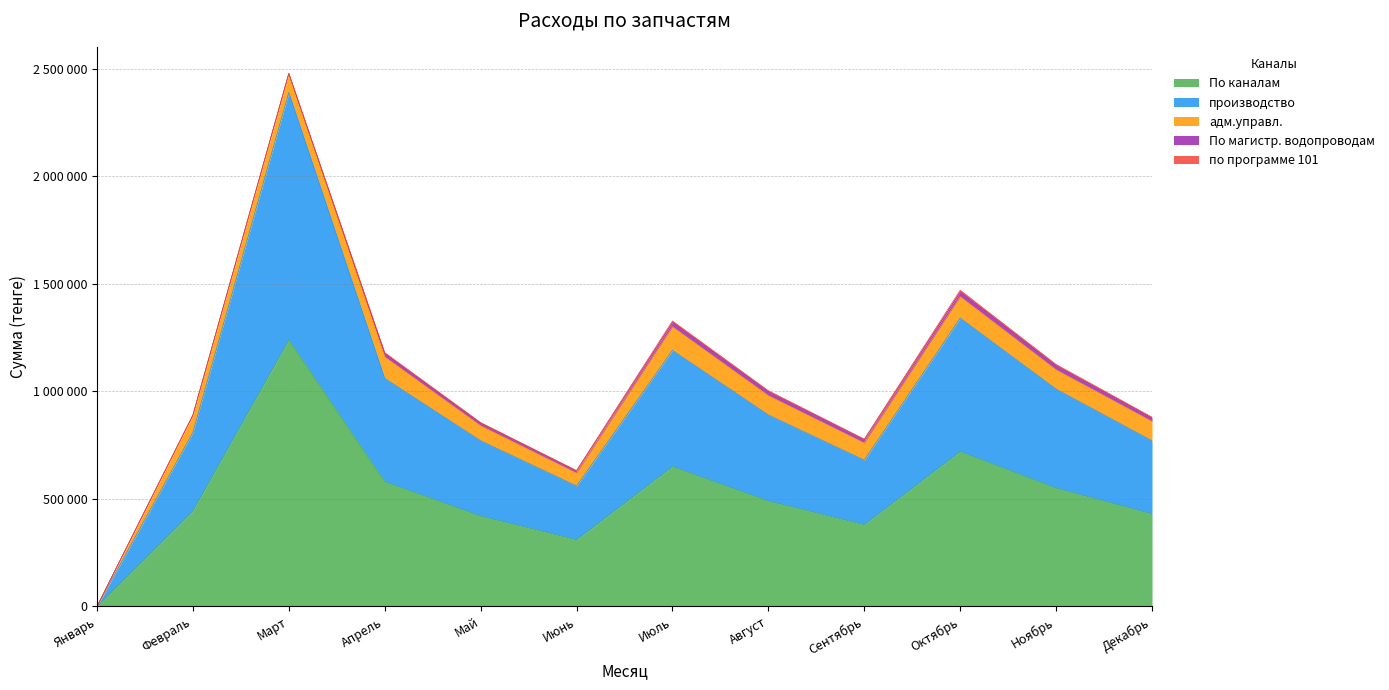

Reading left to right, list all the values displayed in this chart.

По каналам: 0	444664	1238573	580000	420000	310000	650000	490000	380000	720000	550000	430000
производство: 0	364664	1150275	480000	350000	250000	540000	400000	300000	620000	460000	340000
адм.управл.: 0	80000	88298	100000	70000	60000	110000	90000	80000	100000	90000	90000
По магистр. водопроводам: 0	0	0	15000	12000	10000	20000	18000	15000	22000	19000	16000
по программе 101: 0	0	0	5000	3000	2000	7000	5000	3000	8000	6000	4000